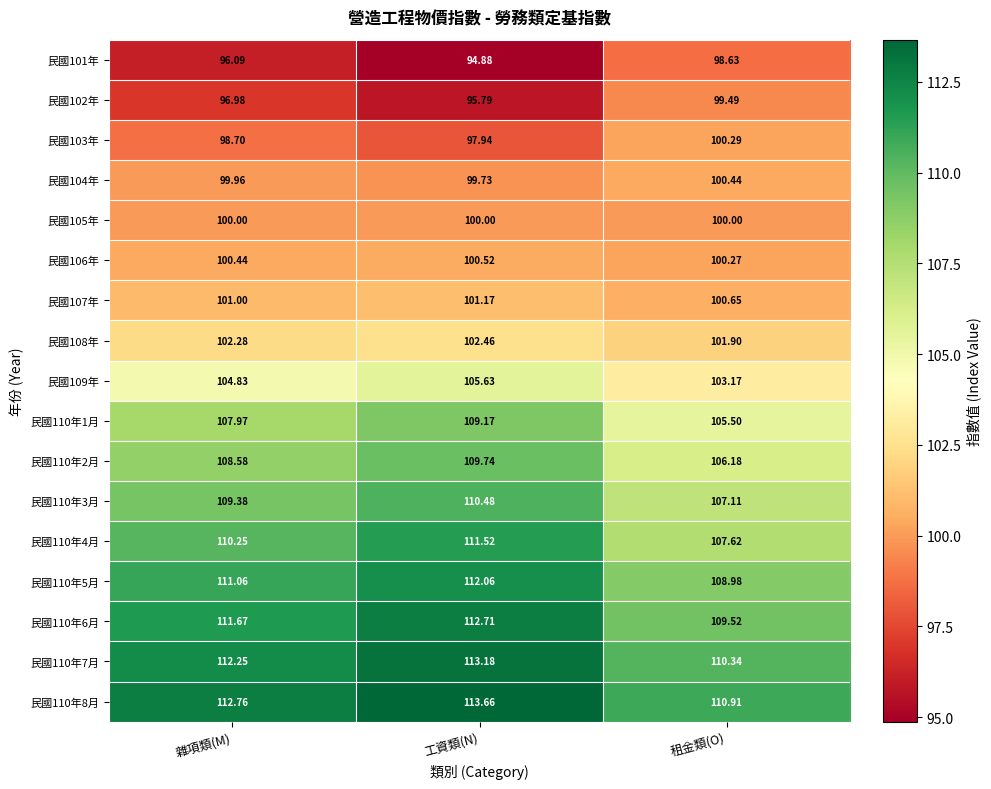

Is the value of 民國110年7月 at 工資類(N) greater than the value of 民國110年6月 at 工資類(N)?

Yes